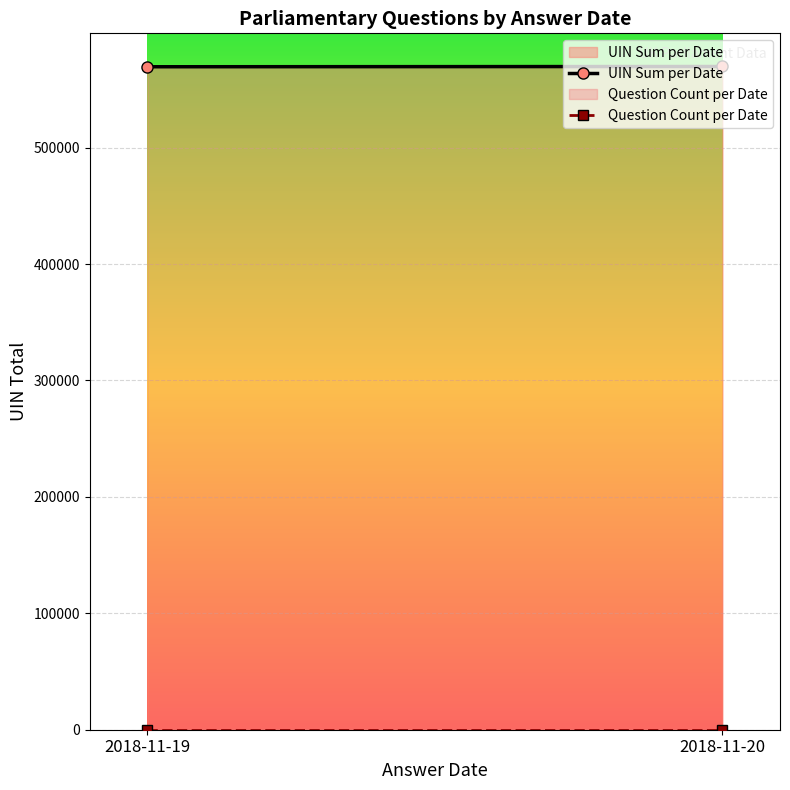

What are all the series names shown in the legend?

UIN Sum per Date, Question Count per Date